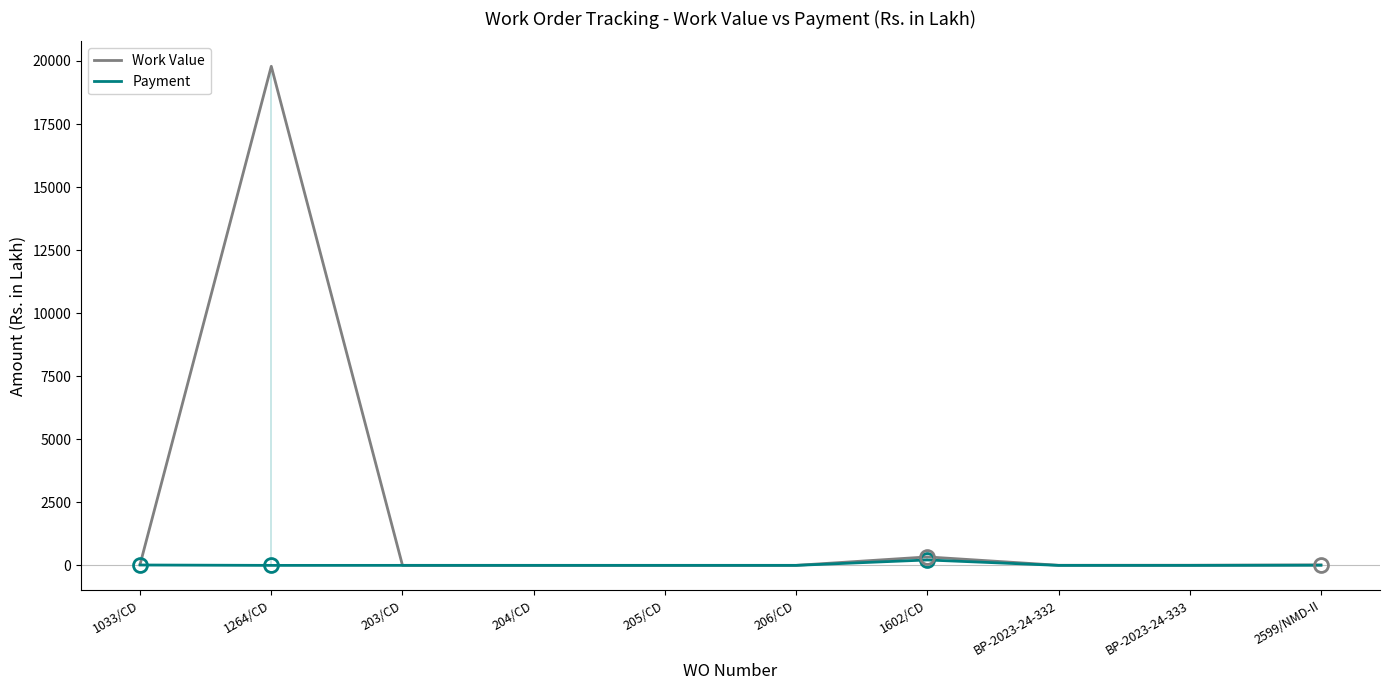

How many values in the Work Value series exceed 5?

5